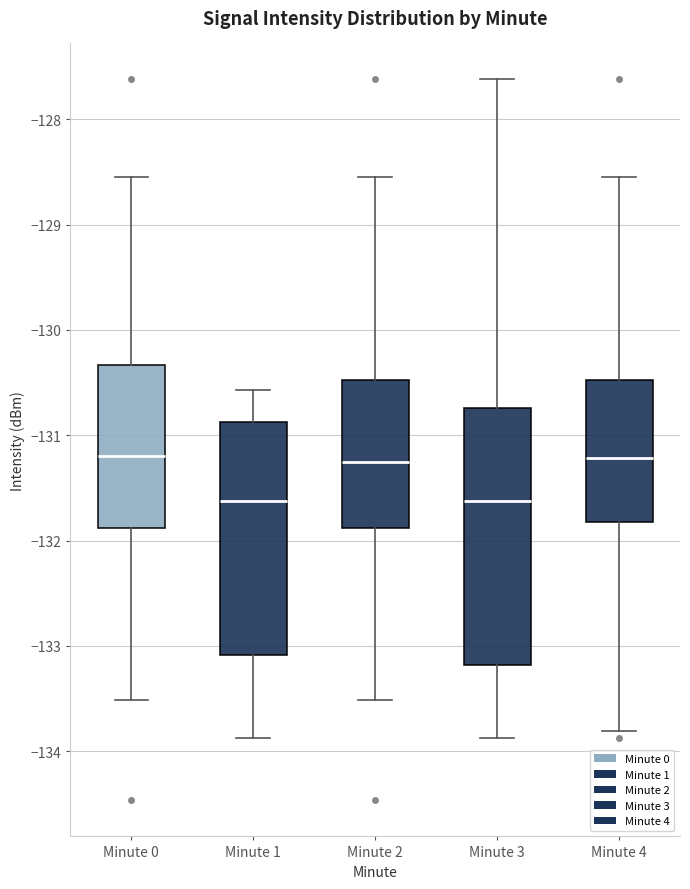

Reading left to right, read every box against the y-axis: the position of its median line, the range the box covers, and the ends of its whiskers. The values are not printed on the chart, so give them approximately, as read against the axis.

Minute 0: median -131.2, box -131.9 to -130.3, whiskers -133.5 to -128.6
Minute 1: median -131.6, box -133.1 to -130.9, whiskers -133.9 to -130.6
Minute 2: median -131.3, box -131.9 to -130.5, whiskers -133.5 to -128.6
Minute 3: median -131.6, box -133.2 to -130.7, whiskers -133.9 to -127.6
Minute 4: median -131.2, box -131.8 to -130.5, whiskers -133.8 to -128.6